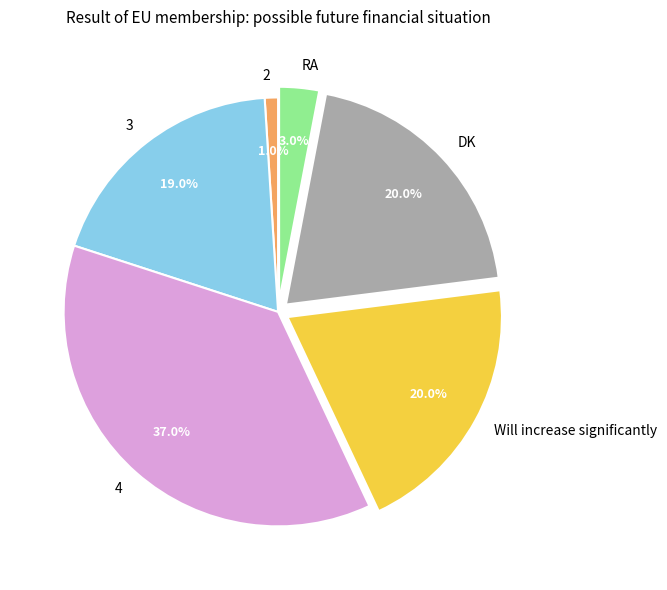

True or false: RA accounts for 3% of the total.

True